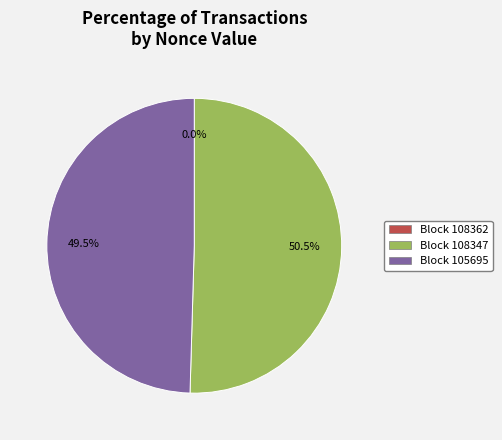

Is there a majority slice in this chart?

Yes